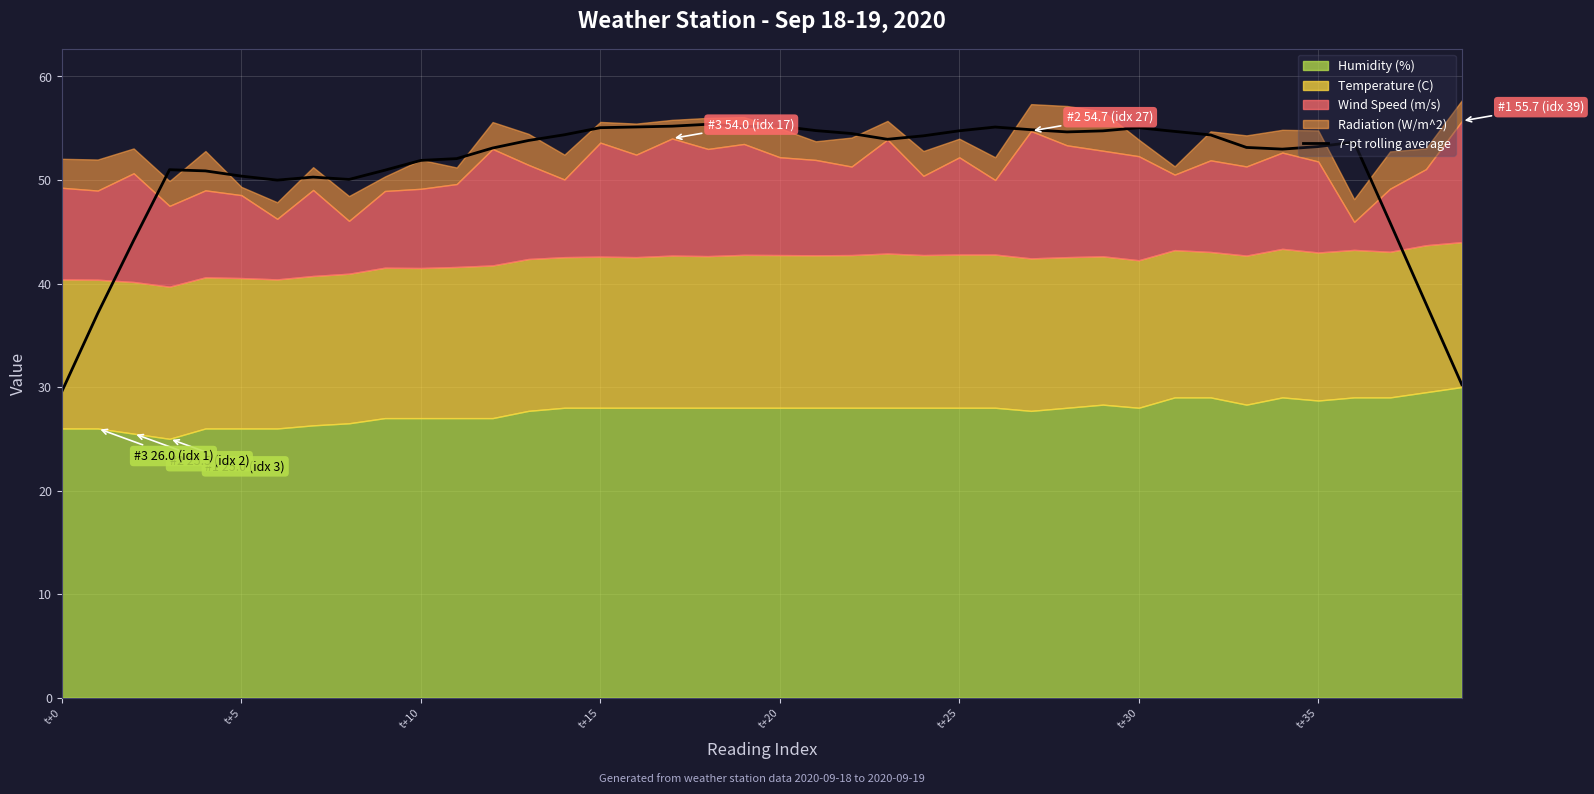

What is the maximum value for 7-pt rolling average?

55.4